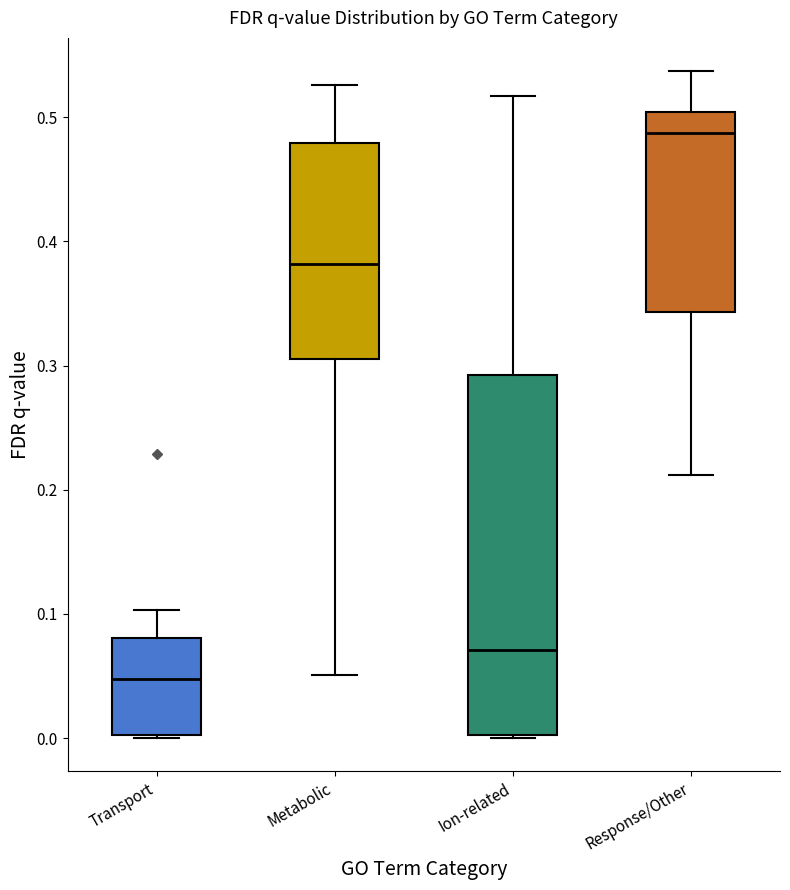

Which box is the tallest, from its lower edge to its upper edge?

Ion-related